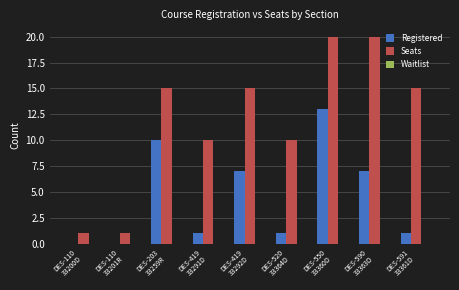

What is the greatest value displayed?

20